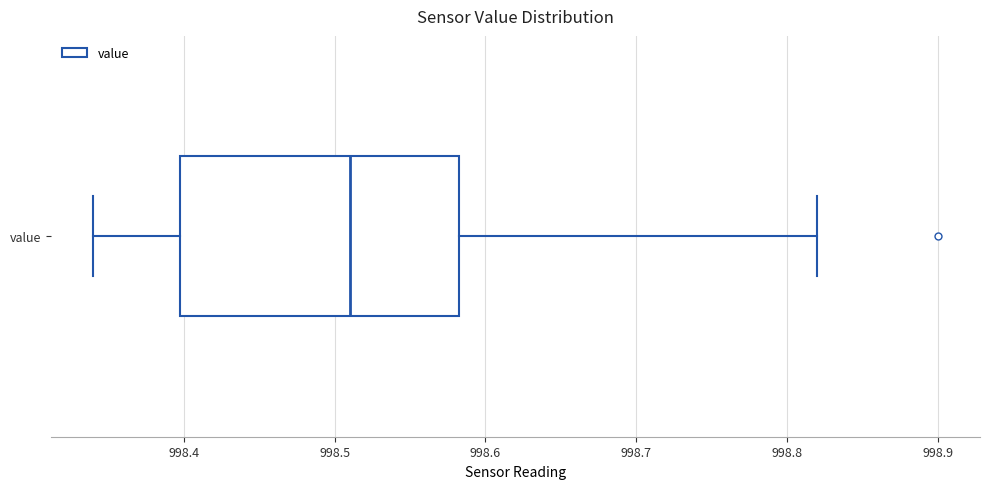

Read this box plot against the x-axis: the position of the median line, the range covered by the box, and the ends of both whiskers. The values are not printed on the chart, so give them approximately, as read against the axis.

median 998.51, box 998.40 to 998.58, whiskers 998.34 to 998.82